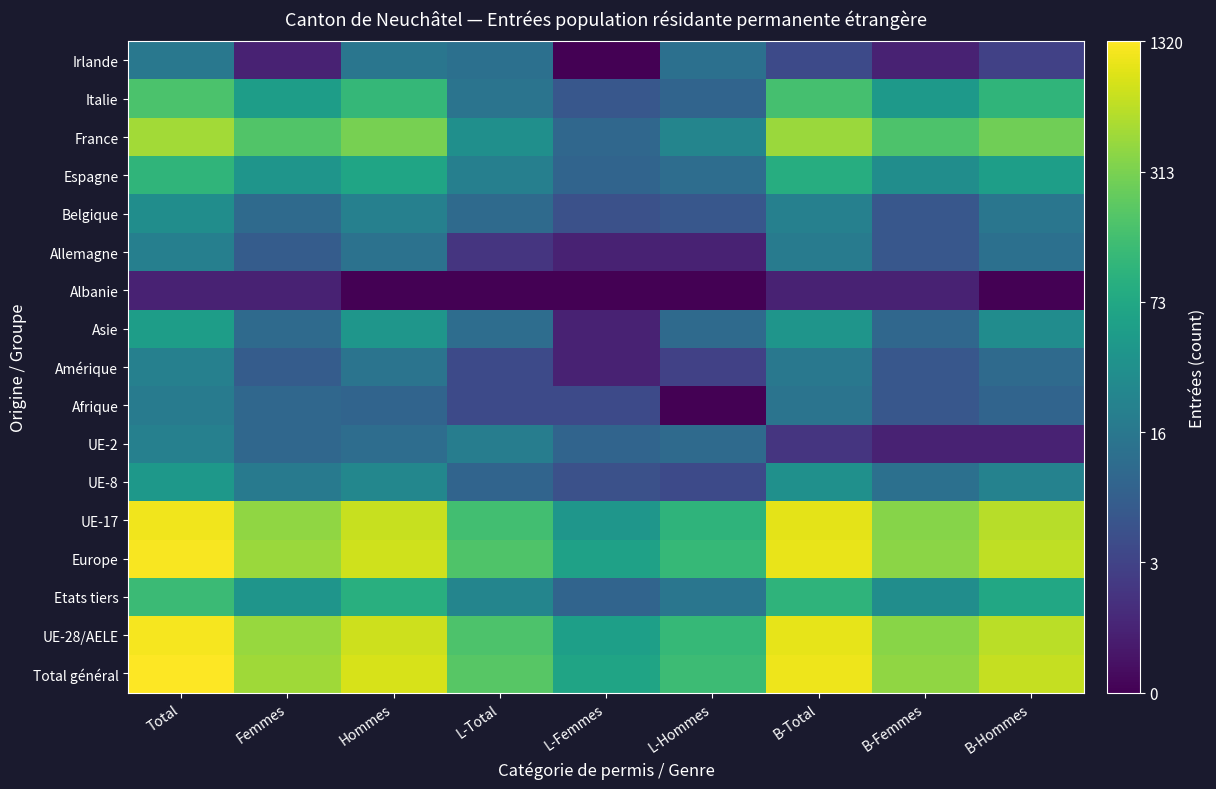

Reading right to left, transcribe all the data shown in this chart.

Total général: B-Hommes=6.6	B-Femmes=6.0	B-Total=7.0	L-Hommes=4.9	L-Femmes=4.2	L-Total=5.3	Hommes=6.7	Femmes=6.2	Total=7.2
UE-28/AELE: B-Hommes=6.5	B-Femmes=5.9	B-Total=6.9	L-Hommes=4.8	L-Femmes=4.1	L-Total=5.2	Hommes=6.6	Femmes=6.1	Total=7.1
Etats tiers: B-Hommes=4.3	B-Femmes=3.5	B-Total=4.7	L-Hommes=2.8	L-Femmes=2.3	L-Total=3.3	Hommes=4.5	Femmes=3.8	Total=4.9
Europe: B-Hommes=6.5	B-Femmes=6.0	B-Total=6.9	L-Hommes=4.8	L-Femmes=4.1	L-Total=5.2	Hommes=6.7	Femmes=6.1	Total=7.1
UE-17: B-Hommes=6.4	B-Femmes=5.9	B-Total=6.9	L-Hommes=4.7	L-Femmes=3.8	L-Total=5.0	Hommes=6.6	Femmes=6.0	Total=7.0
UE-8: B-Hommes=3.2	B-Femmes=2.6	B-Total=3.6	L-Hommes=1.6	L-Femmes=1.8	L-Total=2.3	Hommes=3.3	Femmes=2.9	Total=3.8
UE-2: B-Hommes=0.7	B-Femmes=0.7	B-Total=1.1	L-Hommes=2.5	L-Femmes=2.3	L-Total=3.0	Hommes=2.6	Femmes=2.4	Total=3.1
Afrique: B-Hommes=2.3	B-Femmes=1.9	B-Total=2.8	L-Hommes=0.0	L-Femmes=1.6	L-Total=1.6	Hommes=2.3	Femmes=2.4	Total=3.0
Amérique: B-Hommes=2.5	B-Femmes=1.9	B-Total=2.9	L-Hommes=1.4	L-Femmes=0.7	L-Total=1.6	Hommes=2.8	Femmes=2.1	Total=3.1
Asie: B-Hommes=3.5	B-Femmes=2.4	B-Total=3.8	L-Hommes=2.5	L-Femmes=0.7	L-Total=2.6	Hommes=3.8	Femmes=2.5	Total=4.0
Albanie: B-Hommes=0.0	B-Femmes=0.7	B-Total=0.7	L-Hommes=0.0	L-Femmes=0.0	L-Total=0.0	Hommes=0.0	Femmes=0.7	Total=0.7
Allemagne: B-Hommes=2.6	B-Femmes=1.9	B-Total=3.0	L-Hommes=0.7	L-Femmes=0.7	L-Total=1.1	Hommes=2.7	Femmes=2.1	Total=3.1
Belgique: B-Hommes=2.8	B-Femmes=1.9	B-Total=3.1	L-Hommes=1.9	L-Femmes=1.8	L-Total=2.5	Hommes=3.1	Femmes=2.5	Total=3.5
Espagne: B-Hommes=4.0	B-Femmes=3.5	B-Total=4.5	L-Hommes=2.6	L-Femmes=2.3	L-Total=3.1	Hommes=4.2	Femmes=3.8	Total=4.7
France: B-Hommes=5.6	B-Femmes=5.2	B-Total=6.1	L-Hommes=3.3	L-Femmes=2.4	L-Total=3.6	Hommes=5.7	Femmes=5.2	Total=6.2
Italie: B-Hommes=4.7	B-Femmes=3.9	B-Total=5.1	L-Hommes=2.3	L-Femmes=1.9	L-Total=2.8	Hommes=4.8	Femmes=4.0	Total=5.2
Irlande: B-Hommes=1.4	B-Femmes=0.7	B-Total=1.6	L-Hommes=2.6	L-Femmes=0.0	L-Total=2.6	Hommes=2.8	Femmes=0.7	Total=2.9